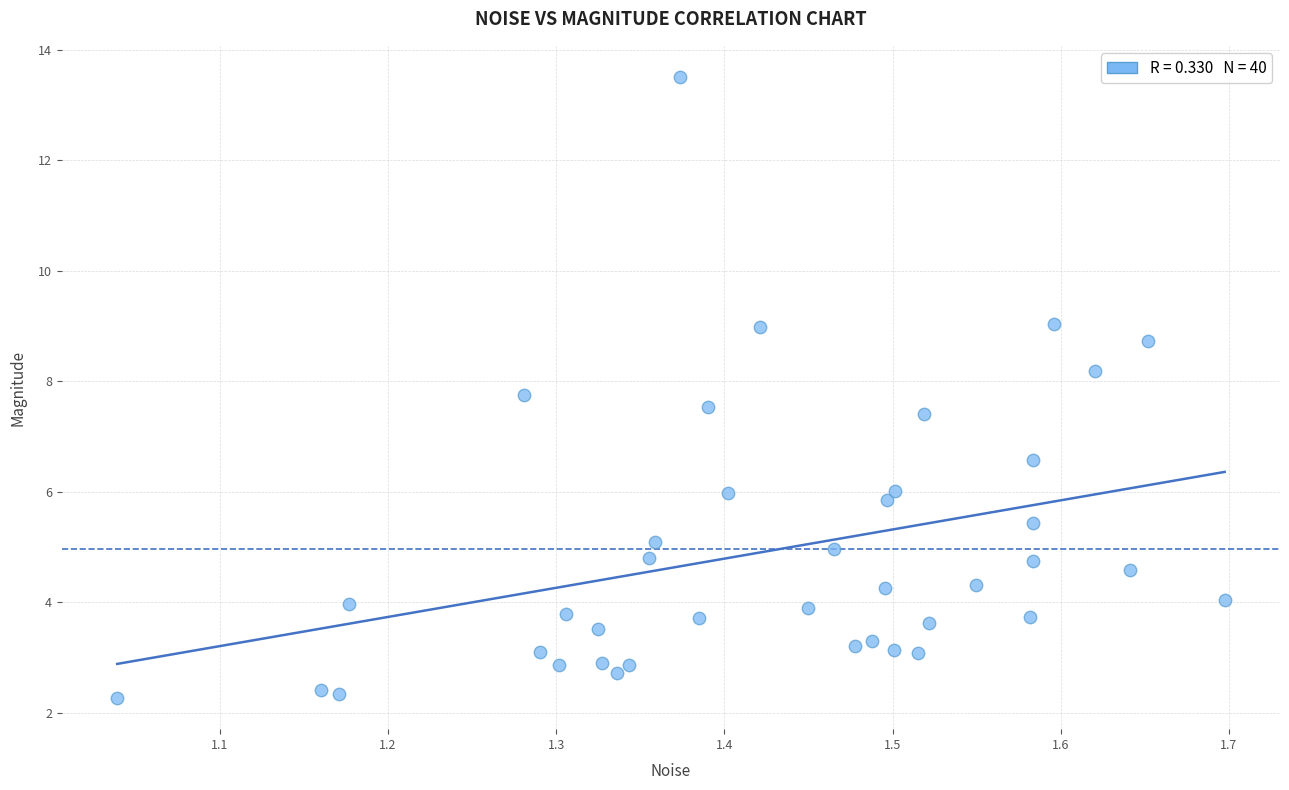

What is the range of Y values (max minus min)?

11.2